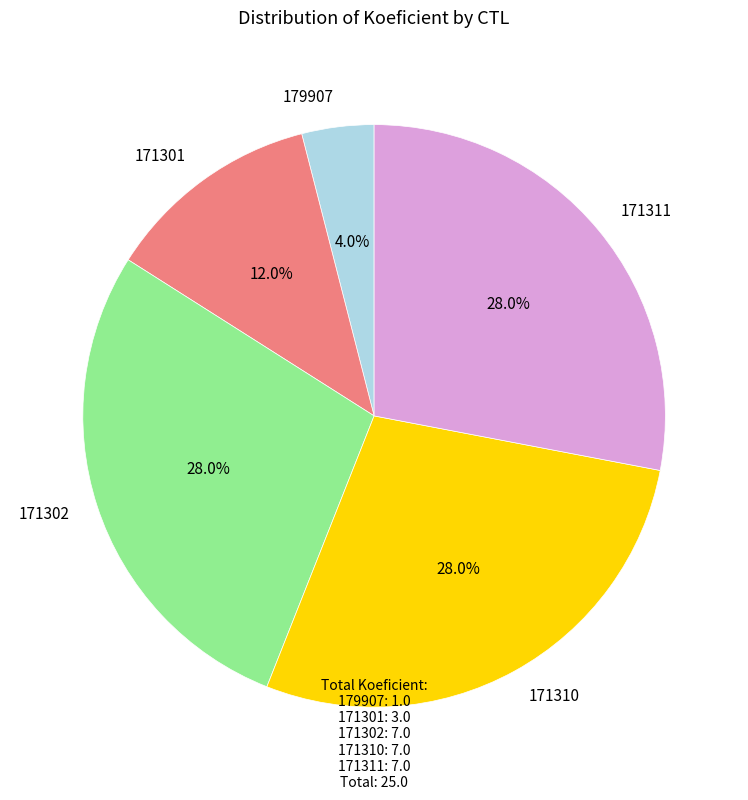

Which slice is the smallest?

179907